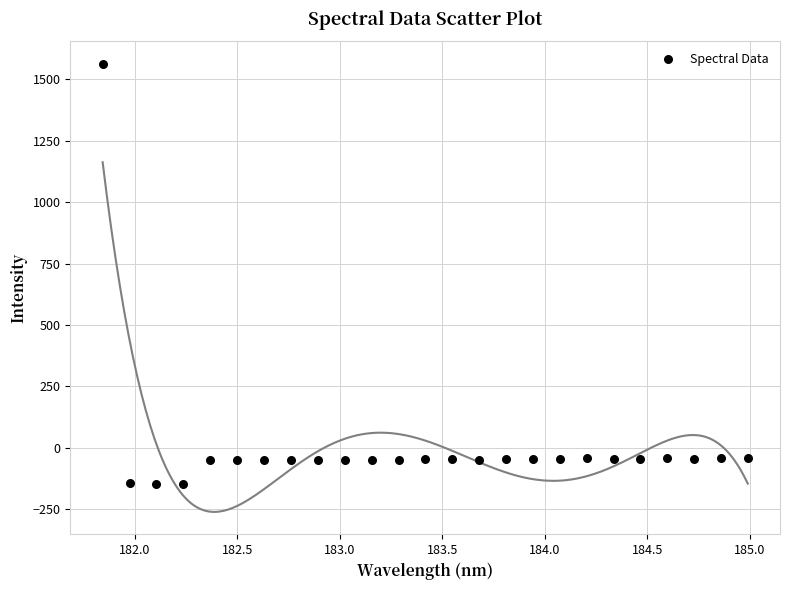

What is the range of Y values (max minus min)?

1712.1